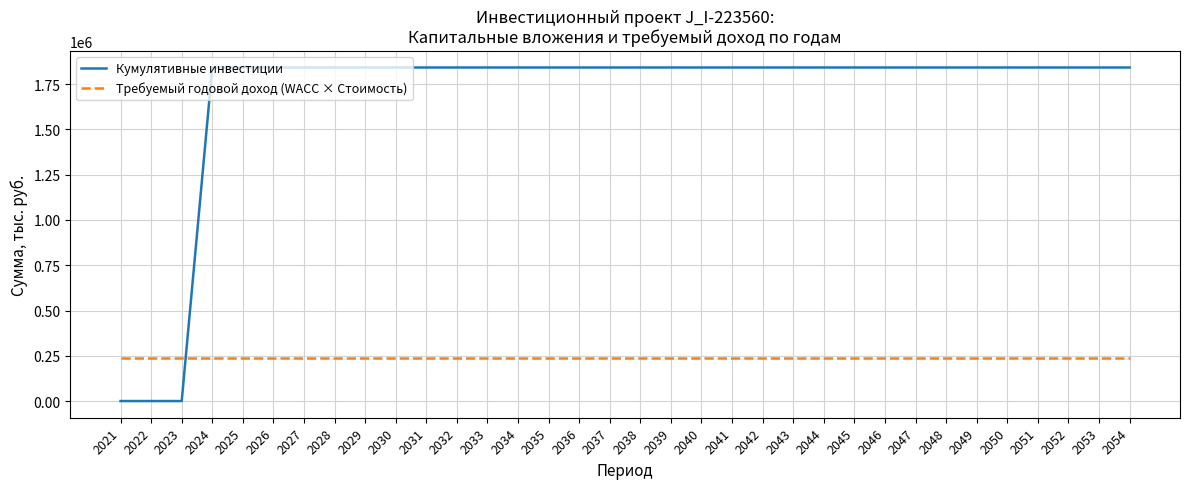

How many lines are shown in the chart?

2